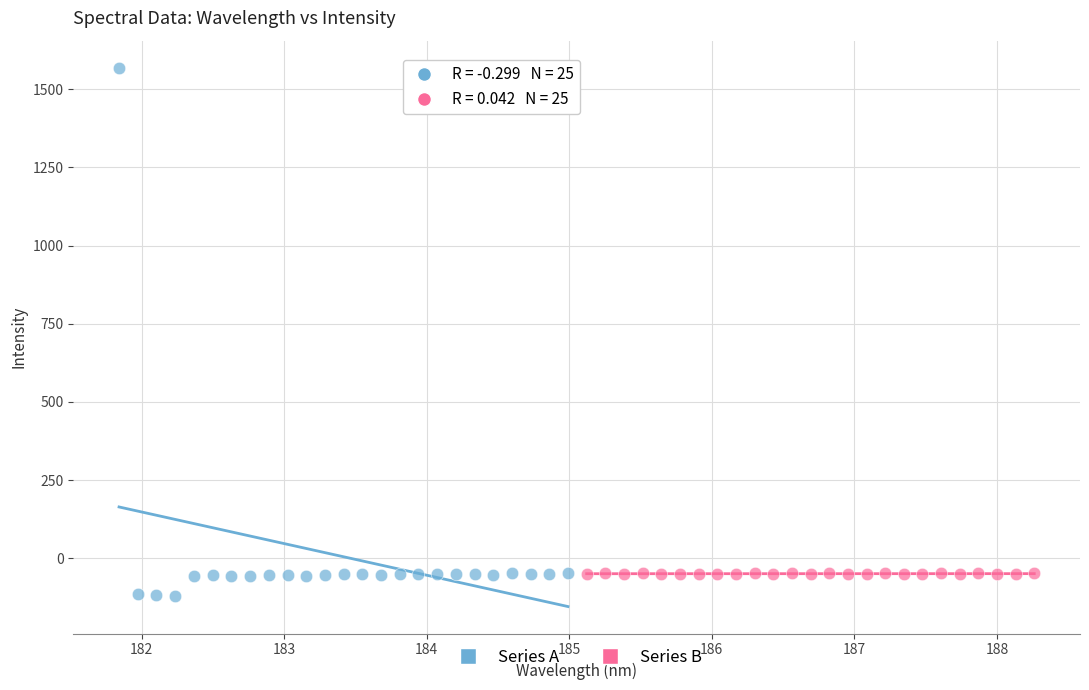

Which series has the largest Y range (max minus min)?

Series A